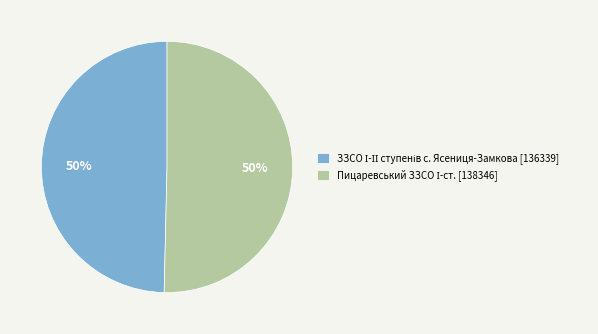

To the nearest percent, what is the average slice percentage?

50%